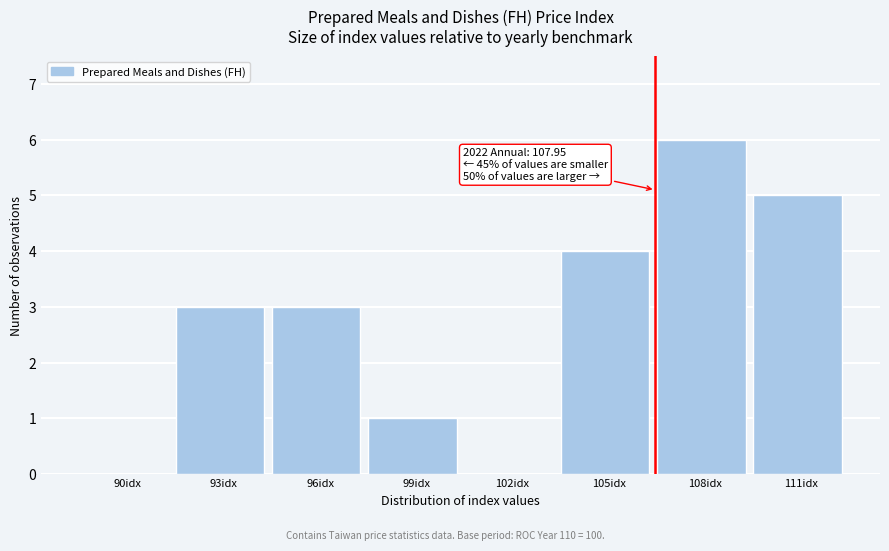

Reading right to left, what are all the values shown in this chart?

111idx=5	108idx=6	105idx=4	102idx=0	99idx=1	96idx=3	93idx=3	90idx=0